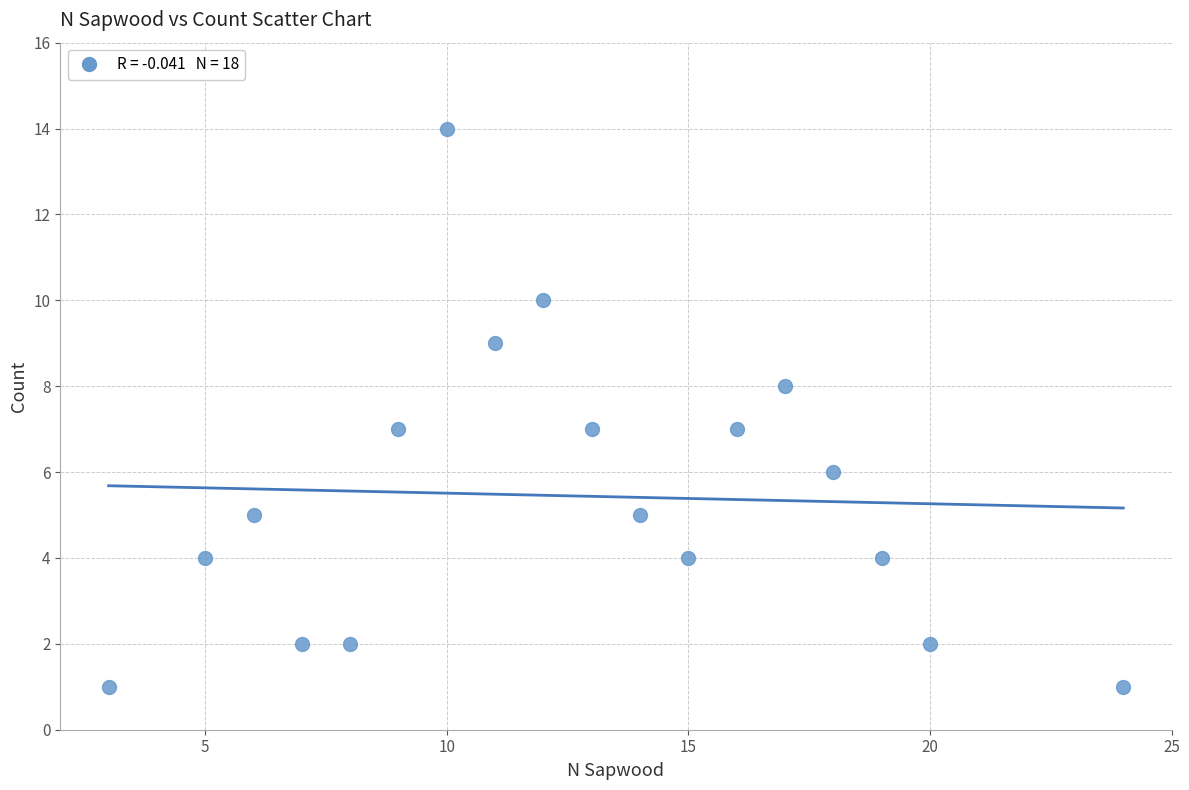

What is the range of Y values (max minus min)?

13